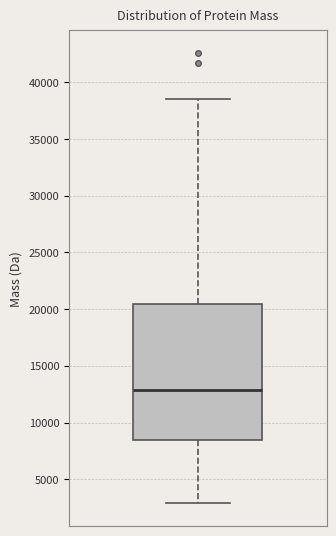

Read this box plot against the y-axis: the position of the median line, the range covered by the box, and the ends of both whiskers. The values are not printed on the chart, so give them approximately, as read against the axis.

median 13000, box 8500 to 20500, whiskers 3000 to 38500